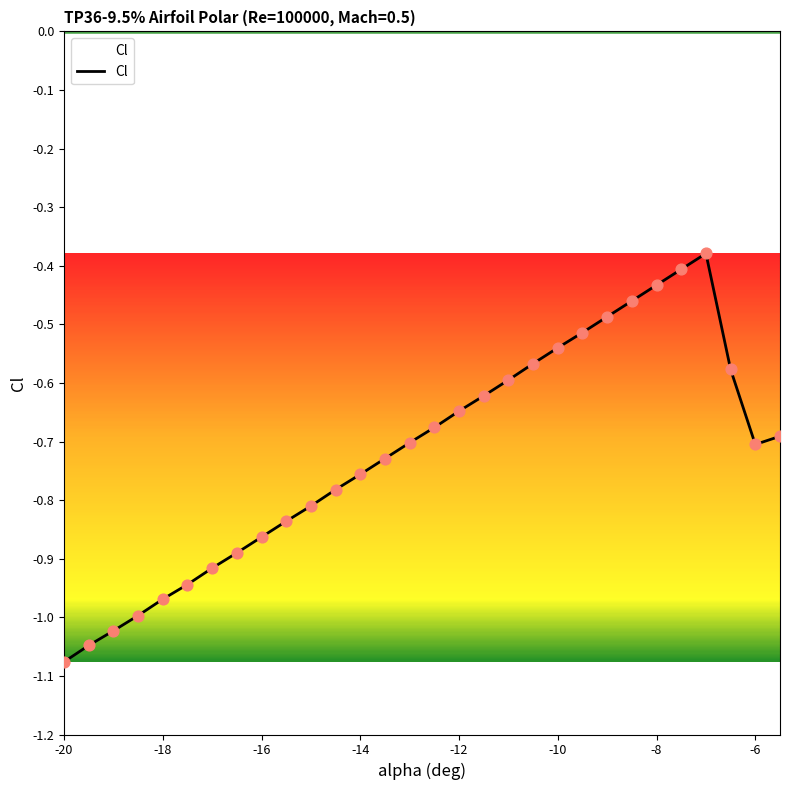

What is the difference between the maximum and minimum values?

0.7